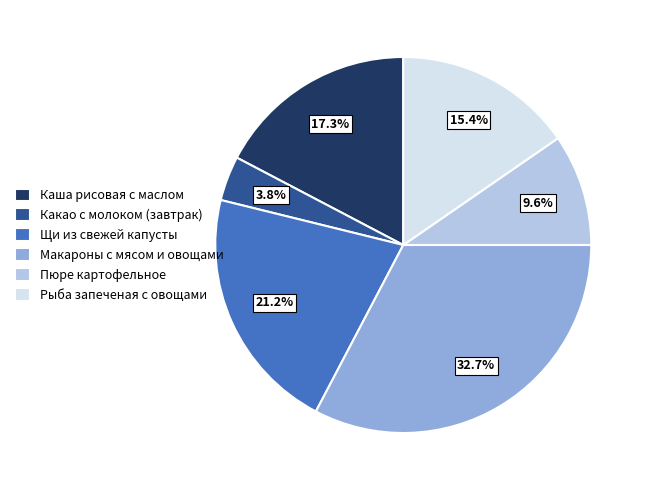

Count the number of slices in the pie.

6